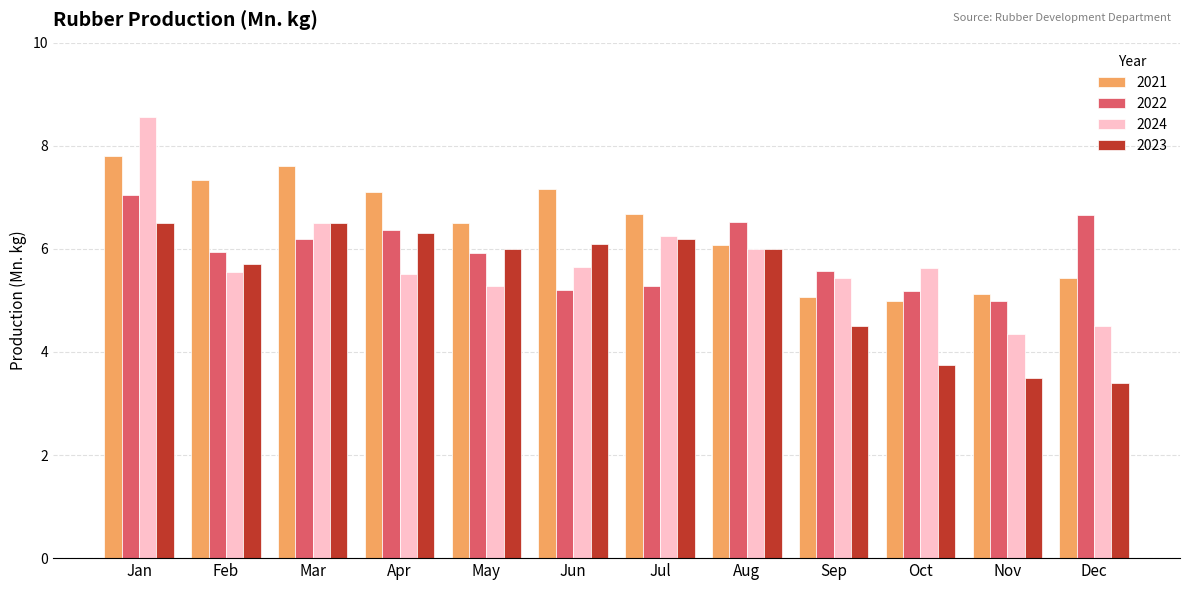

What is the difference between the 2022 values at Jul and Sep?

0.3